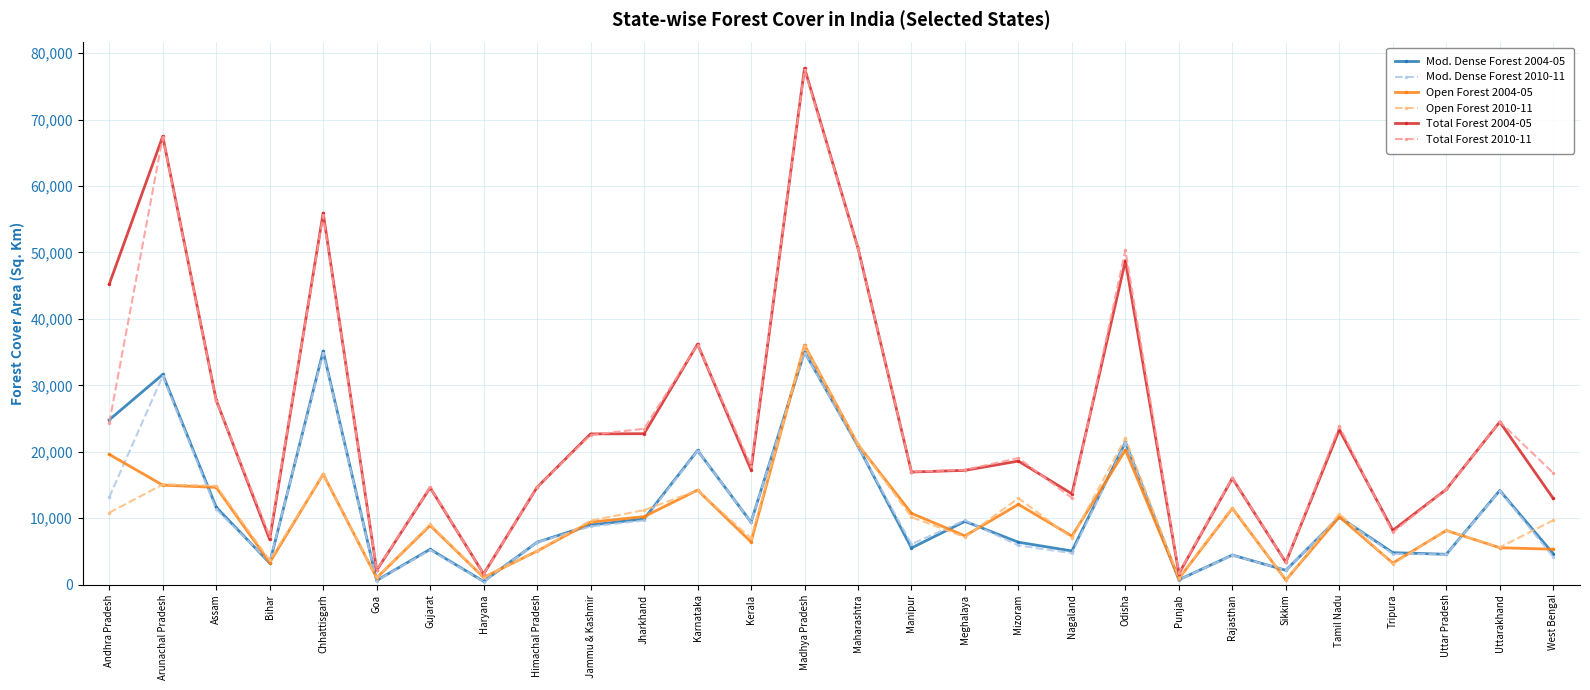

What is the difference between the Mod. Dense Forest 2004-05 values at Odisha and Andhra Pradesh?

3384